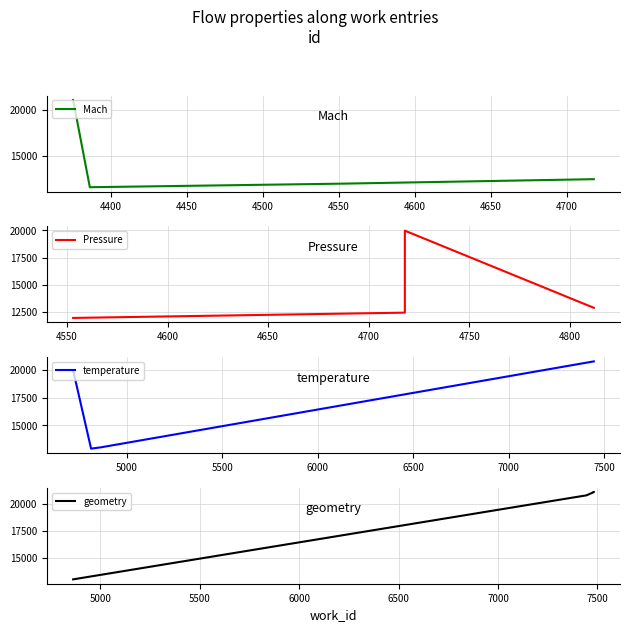

True or false: Mach has more than 0 interior local peaks.

False